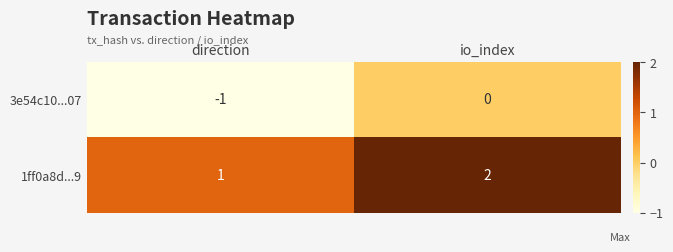

Reading left to right, transcribe all the data shown in this chart.

3e54c10...07: direction=-1	io_index=0
1ff0a8d...9: direction=1	io_index=2